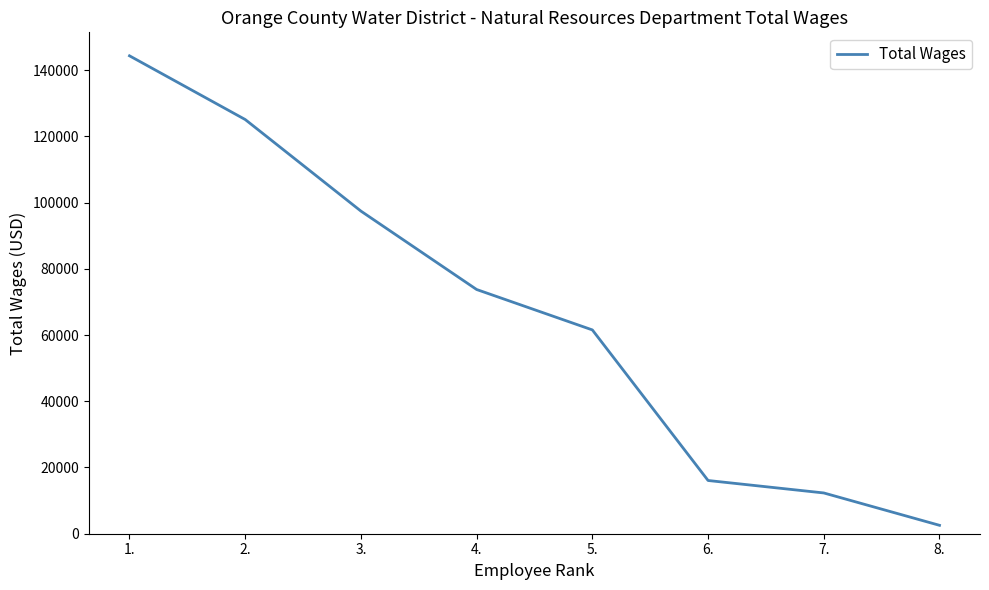

At which label does the data first exceed 73750?

1.